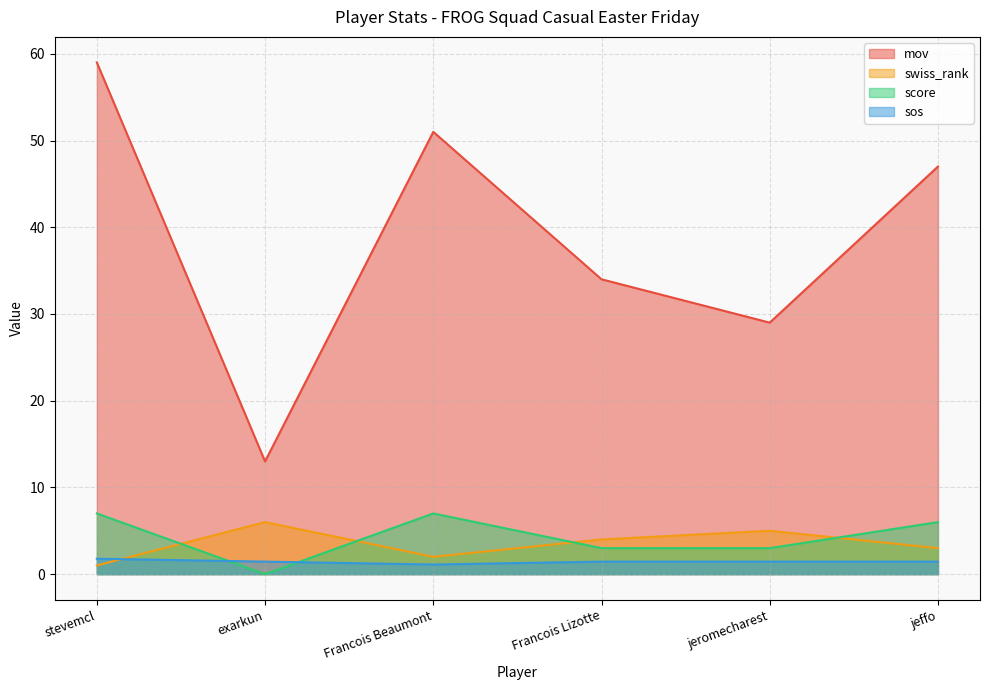

Rank the series by their maximum value, from lowest to highest.

sos, swiss_rank, score, mov